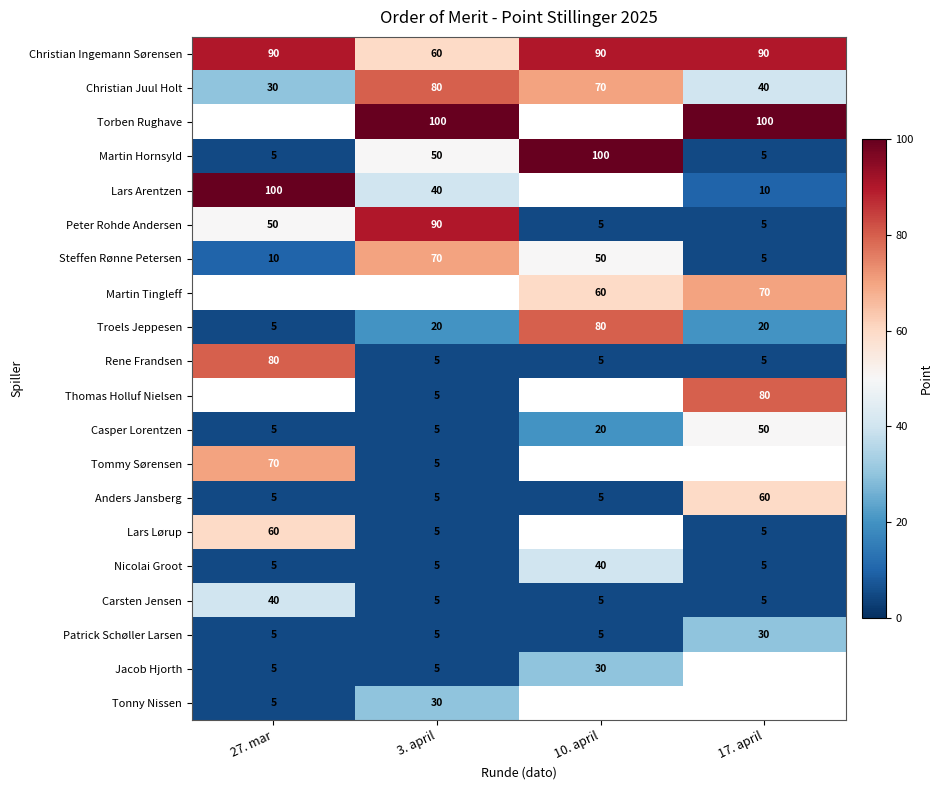

What is the sum of the Christian Ingemann Sørensen values at 27. mar and 17. april?

180